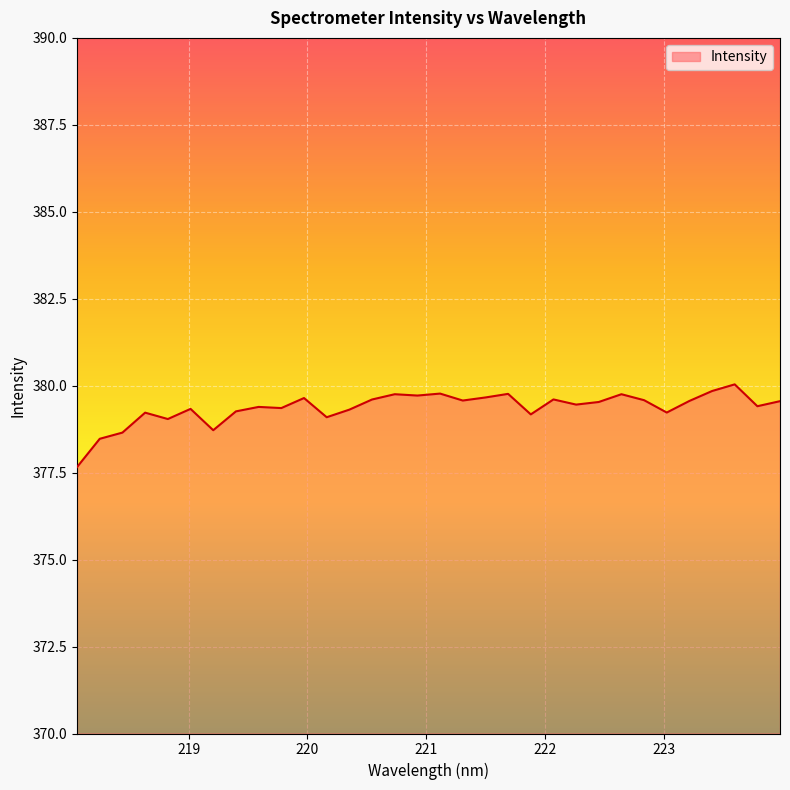

What is the difference between the maximum and minimum values?

2.4